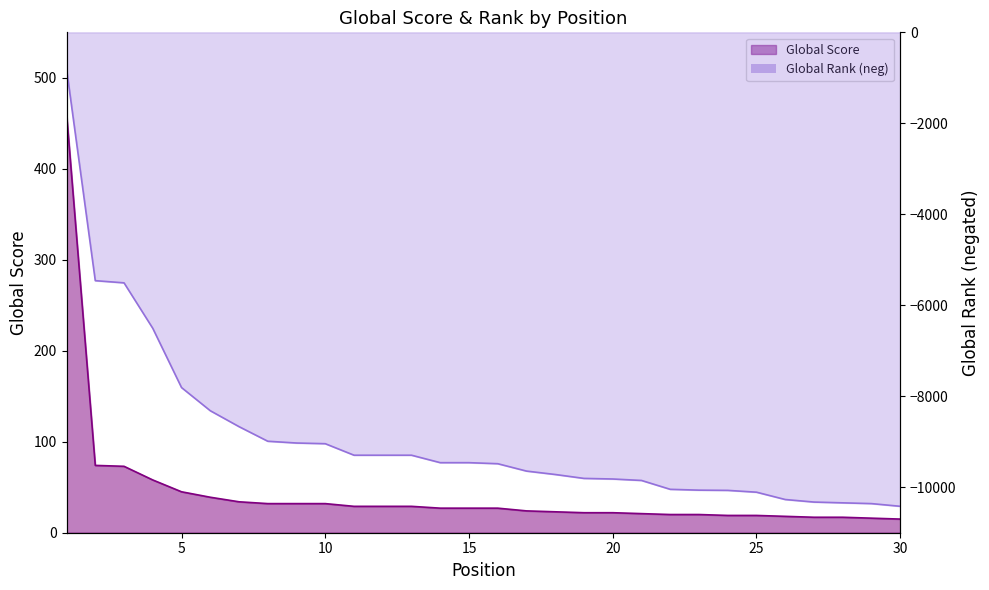

What is the average value of the Global Score series?

44